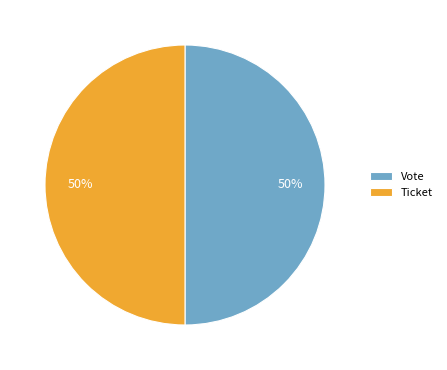

What percentage is the Vote slice, to the nearest percent?

50%